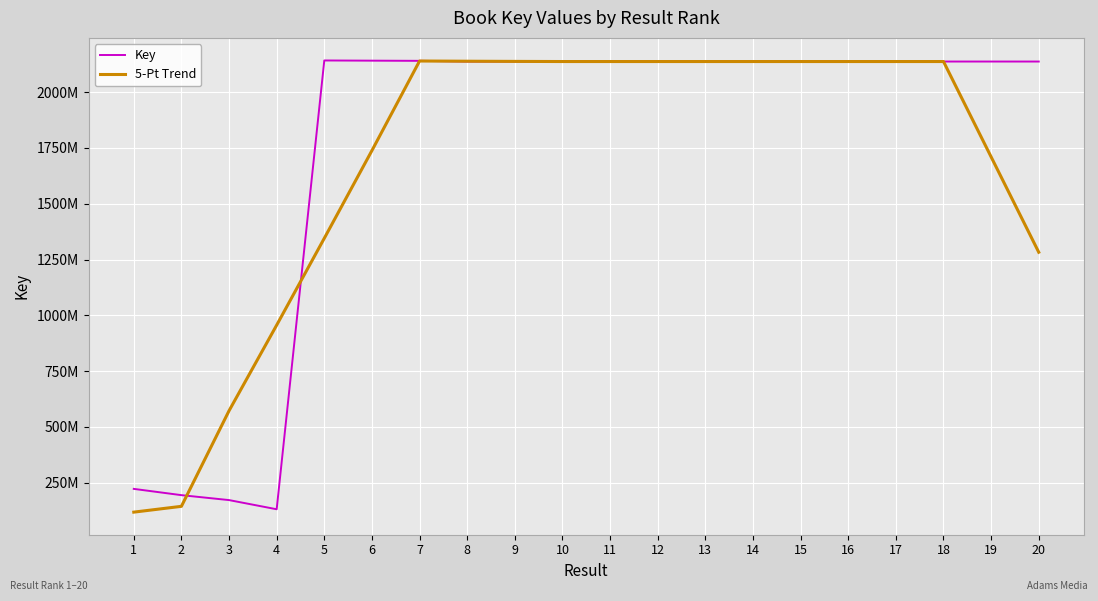

Rank the series by their maximum value, from lowest to highest.

5-Pt Trend, Key